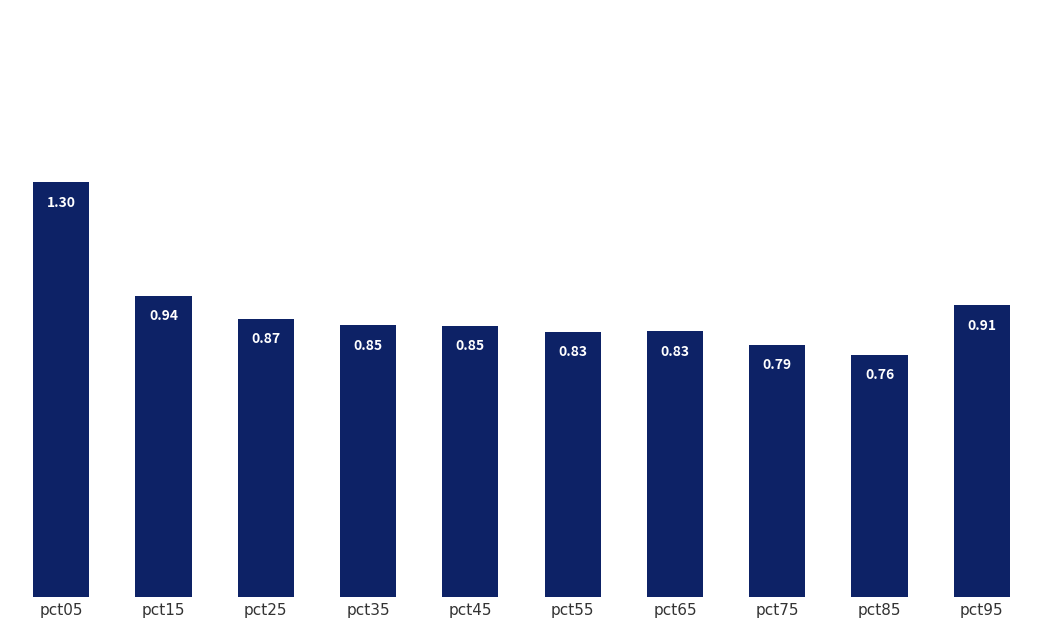

Which has a higher value, pct85 or pct35?

pct35